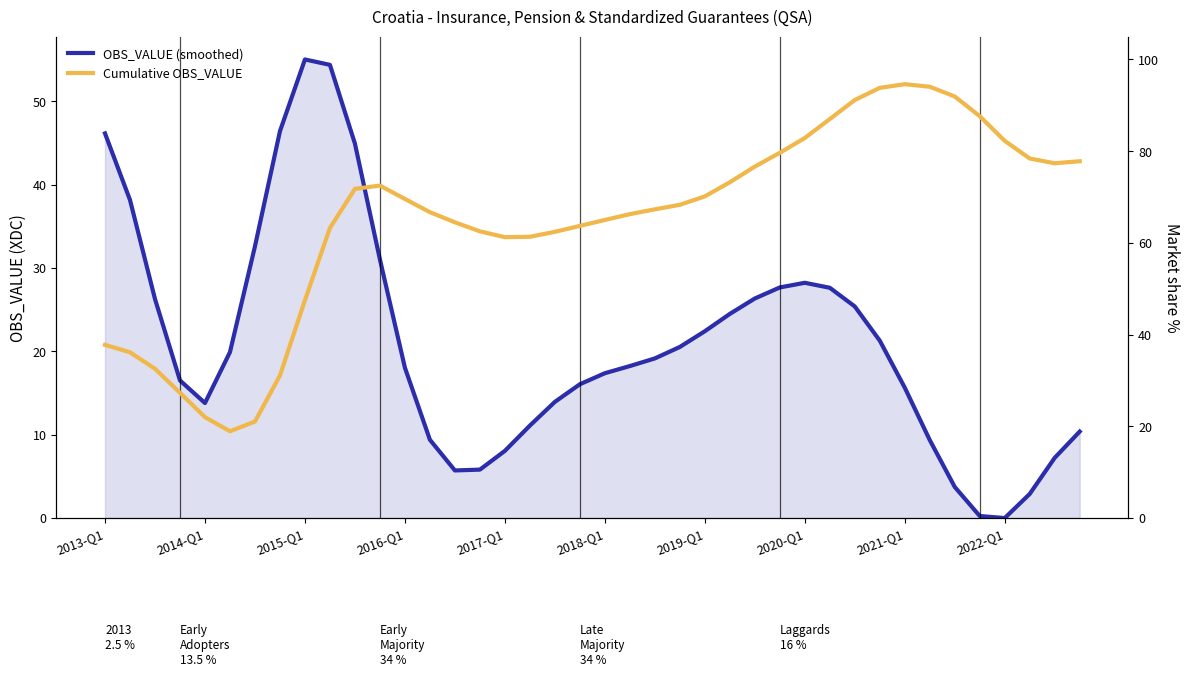

Does the chart display data point markers on the line(s)?

No